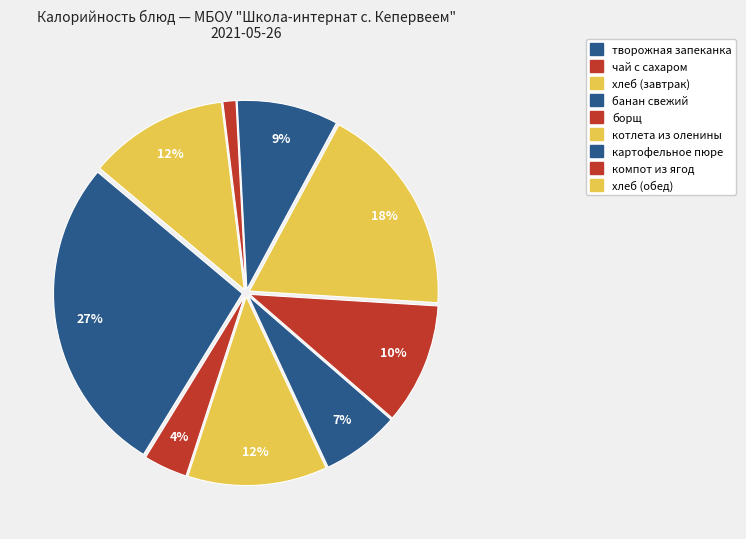

Does котлета из оленины account for over 50% of the chart?

No